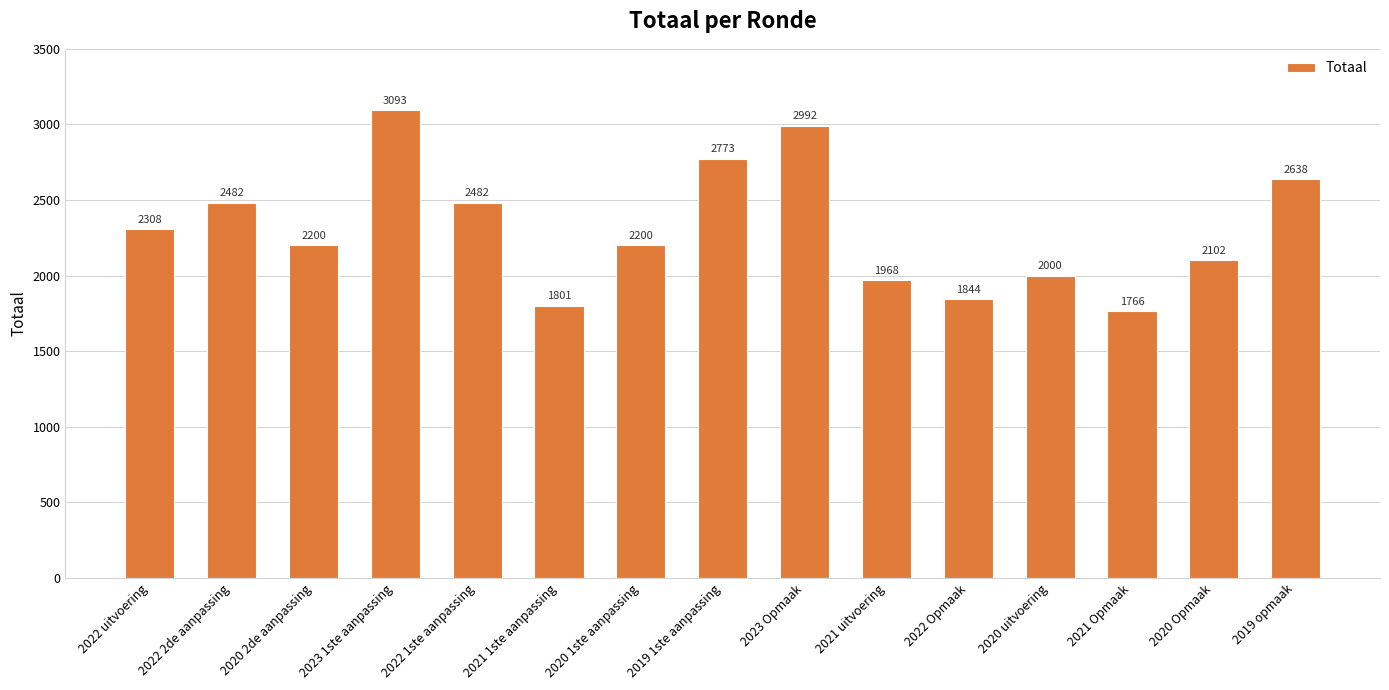

True or false: the data shows 2000 at 2020 uitvoering.

True